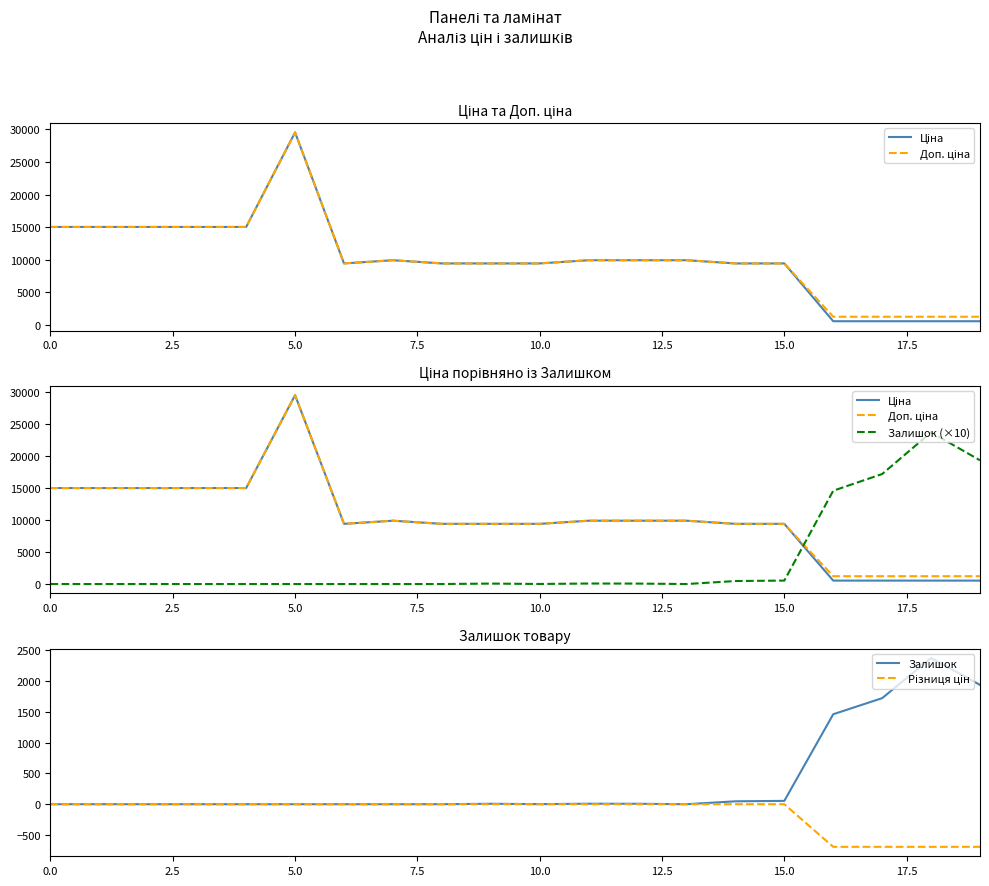

Which series has the largest range (max minus min)?

Ціна